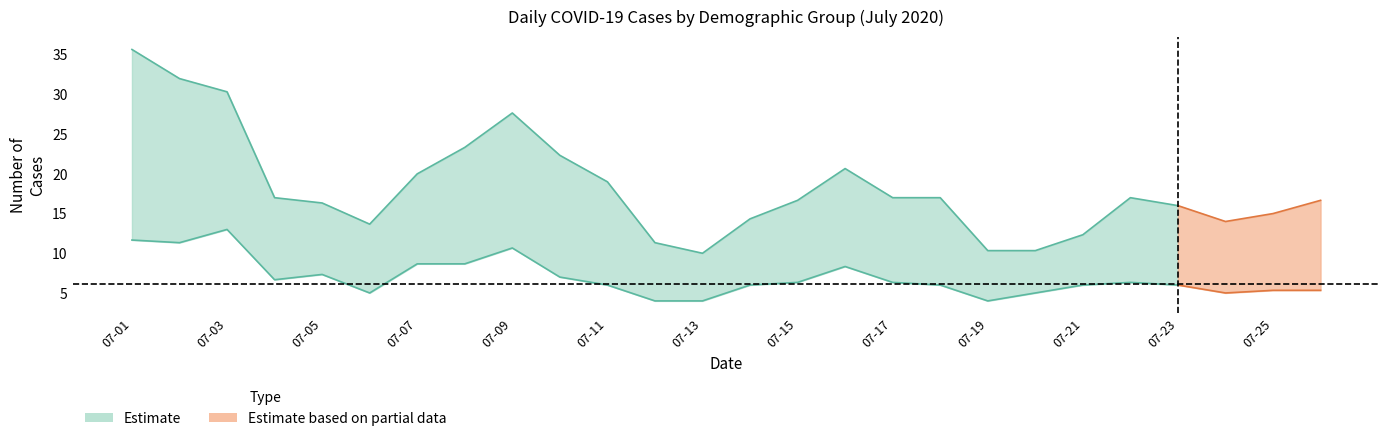

The value of White at 2020-07-11 is 12. True or false?

False